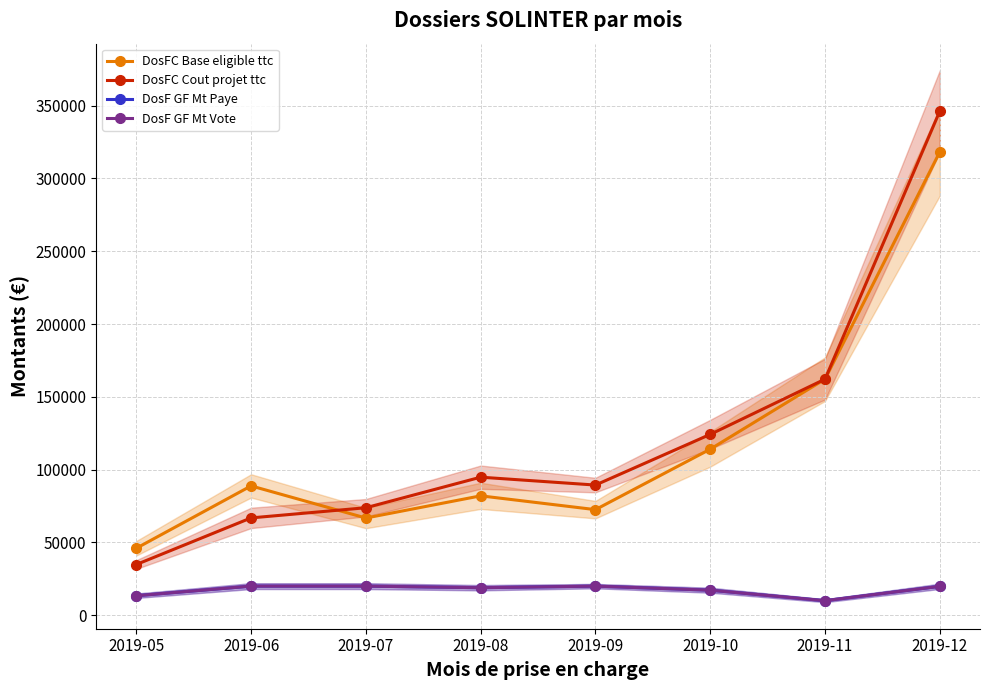

List the labels in order of DosF GF Mt Paye value, largest first.

2019-06, 2019-07, 2019-09, 2019-12, 2019-08, 2019-10, 2019-05, 2019-11